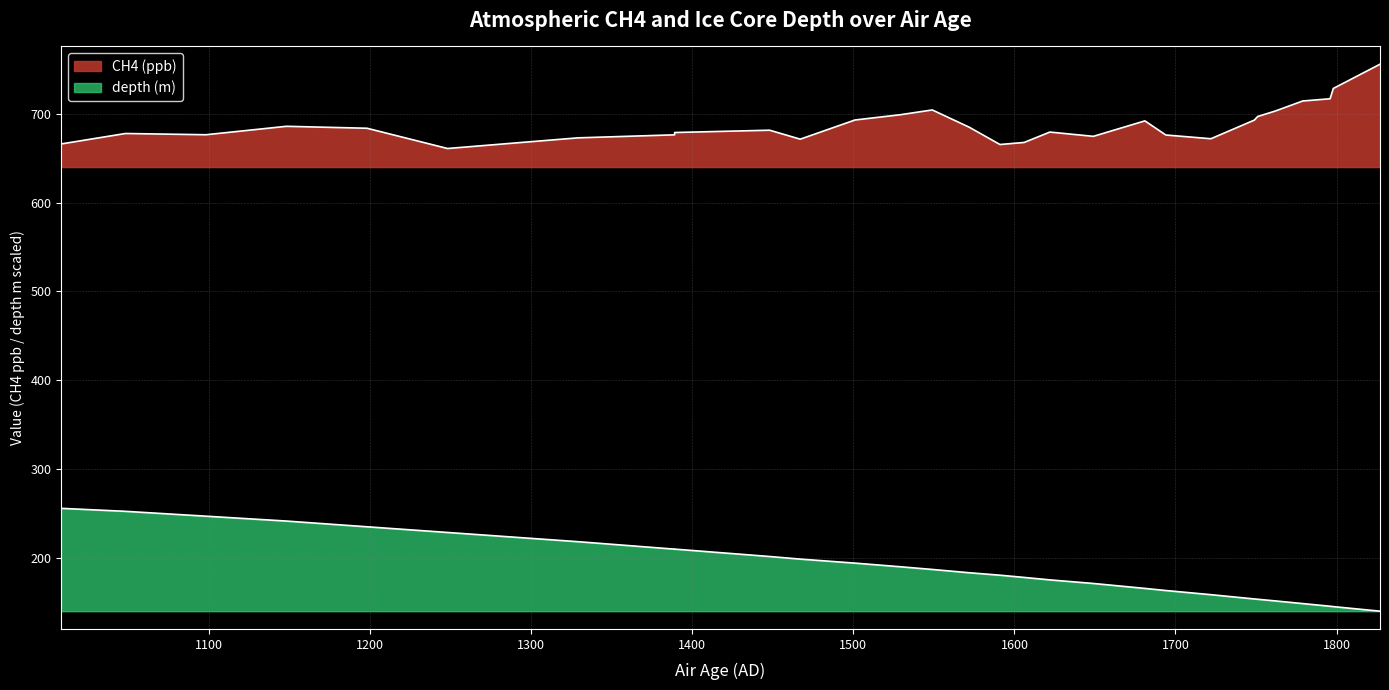

What is the sum of all depth (m) values?

5483.4